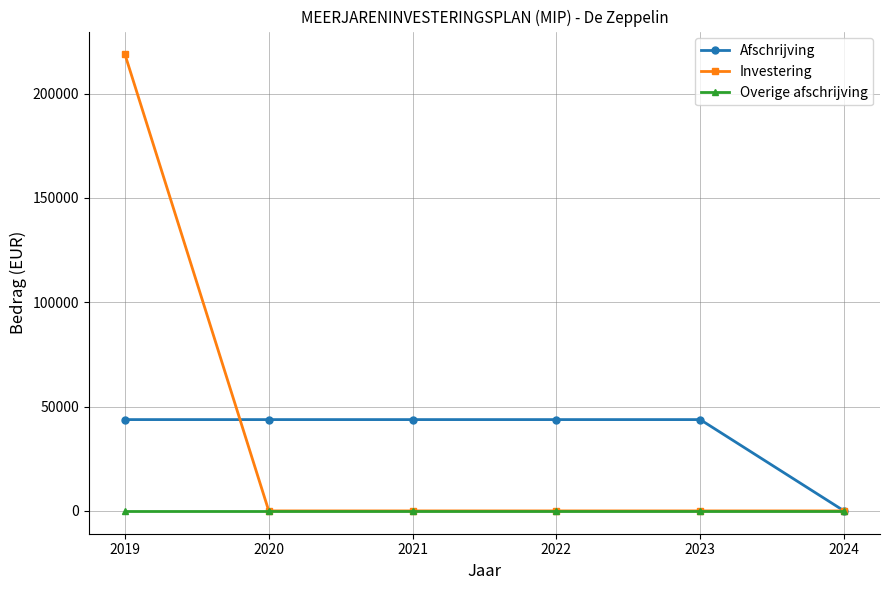

Is the value of Overige afschrijving at 2023 greater than the value of Afschrijving at 2019?

No